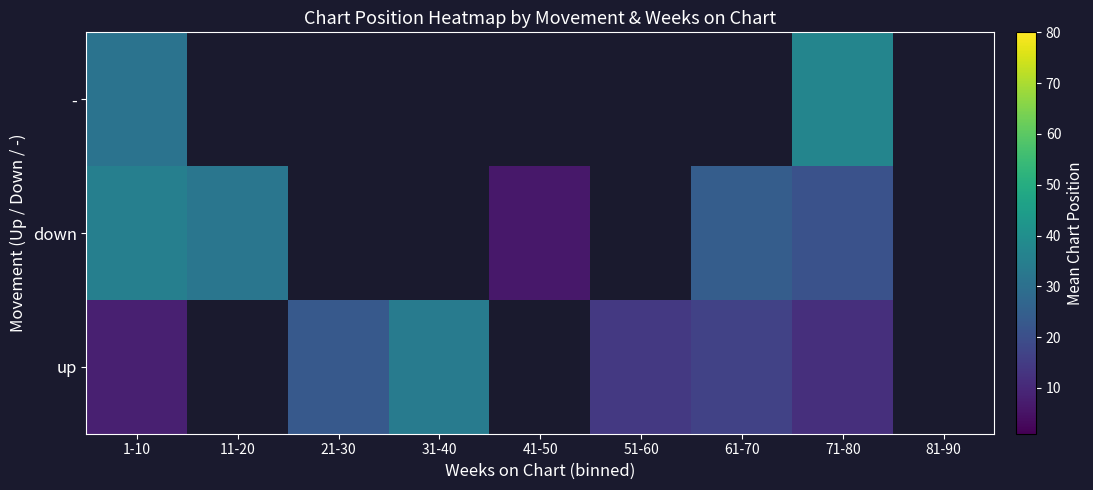

What is the spread (max minus min) of values at 61-70?

7.7